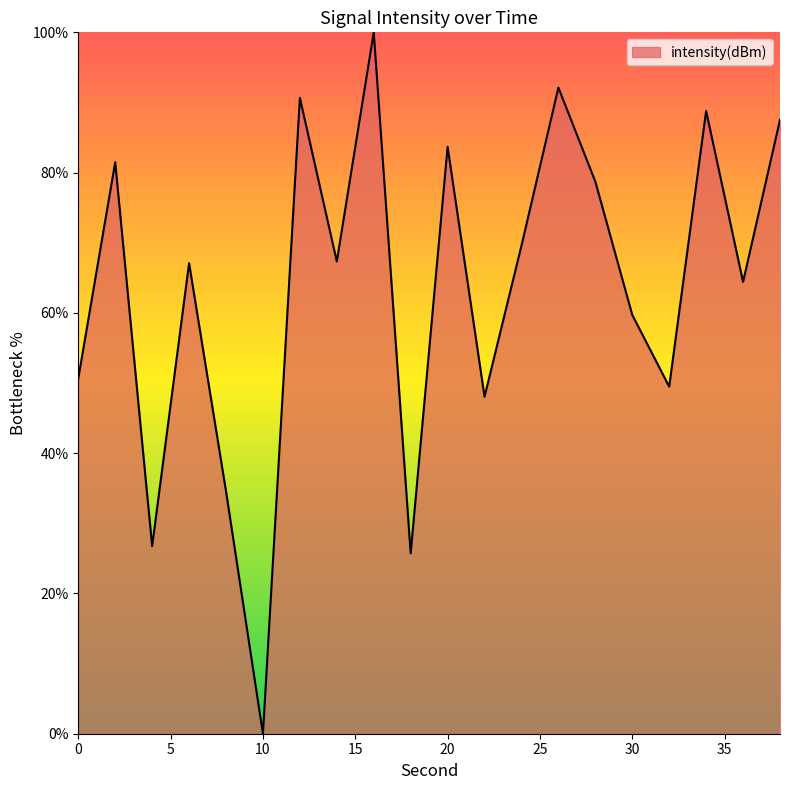

What is the maximum value shown in the chart?

100.0